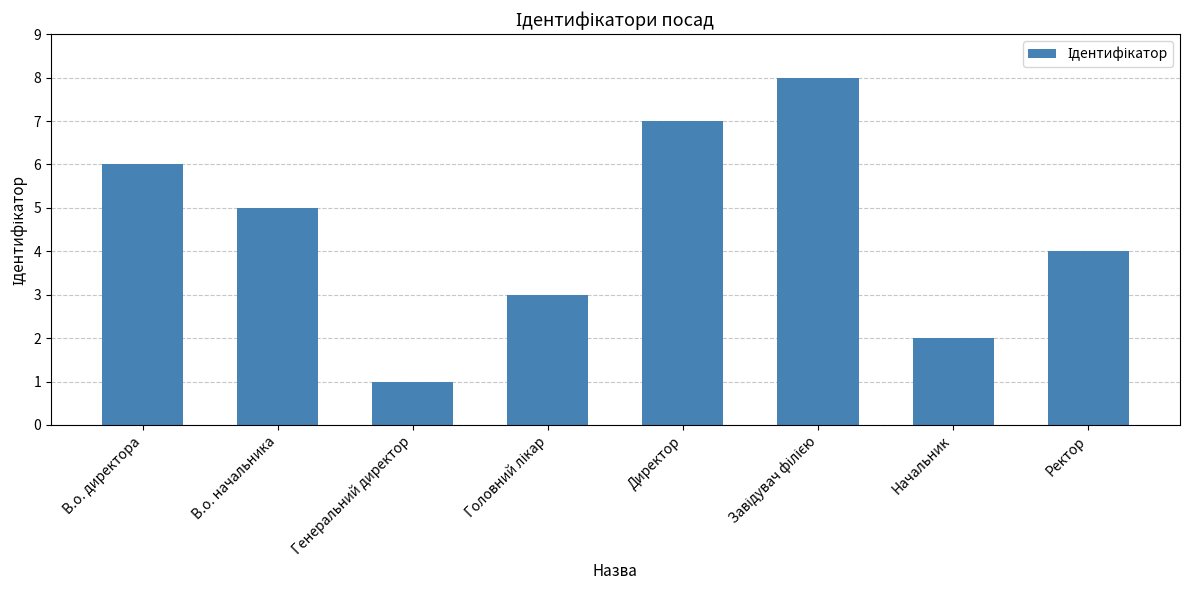

What is the change in value from В.о. директора to Начальник?

-4